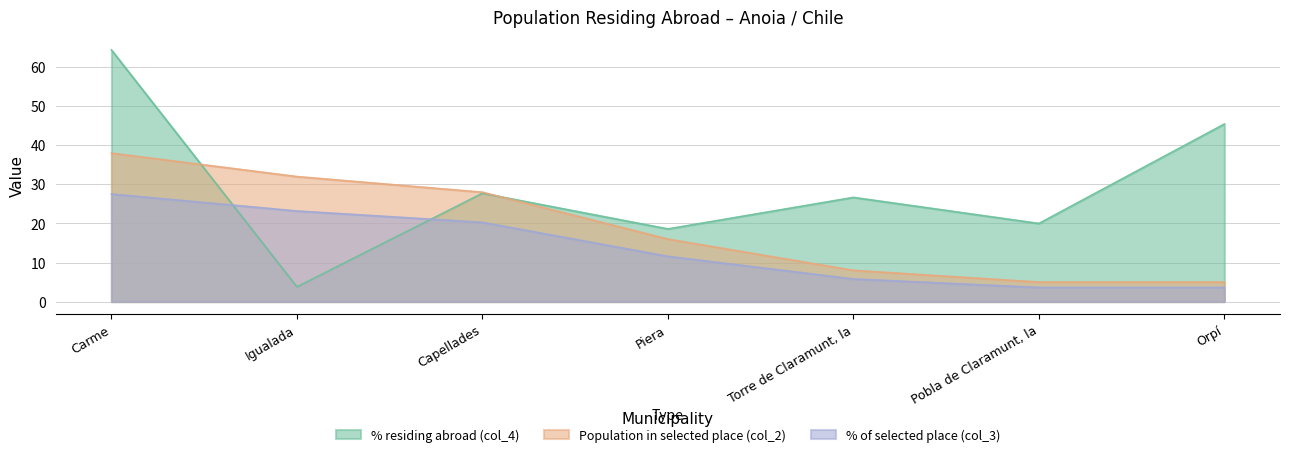

At which category is the sum across all series the highest?

Carme